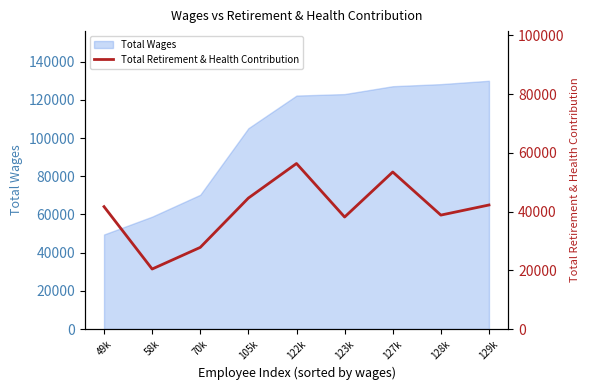

What is the maximum value for Total Wages?

129983